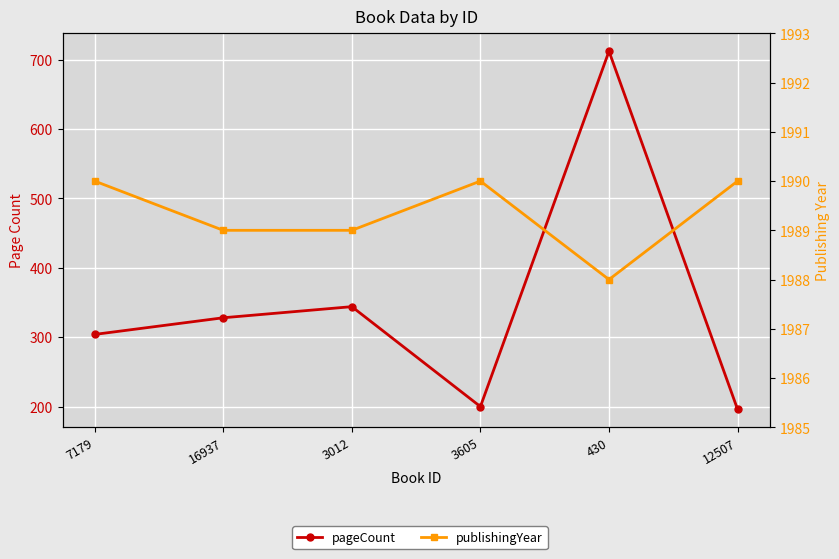

At which category does publishingYear reach its first local peak?

3605